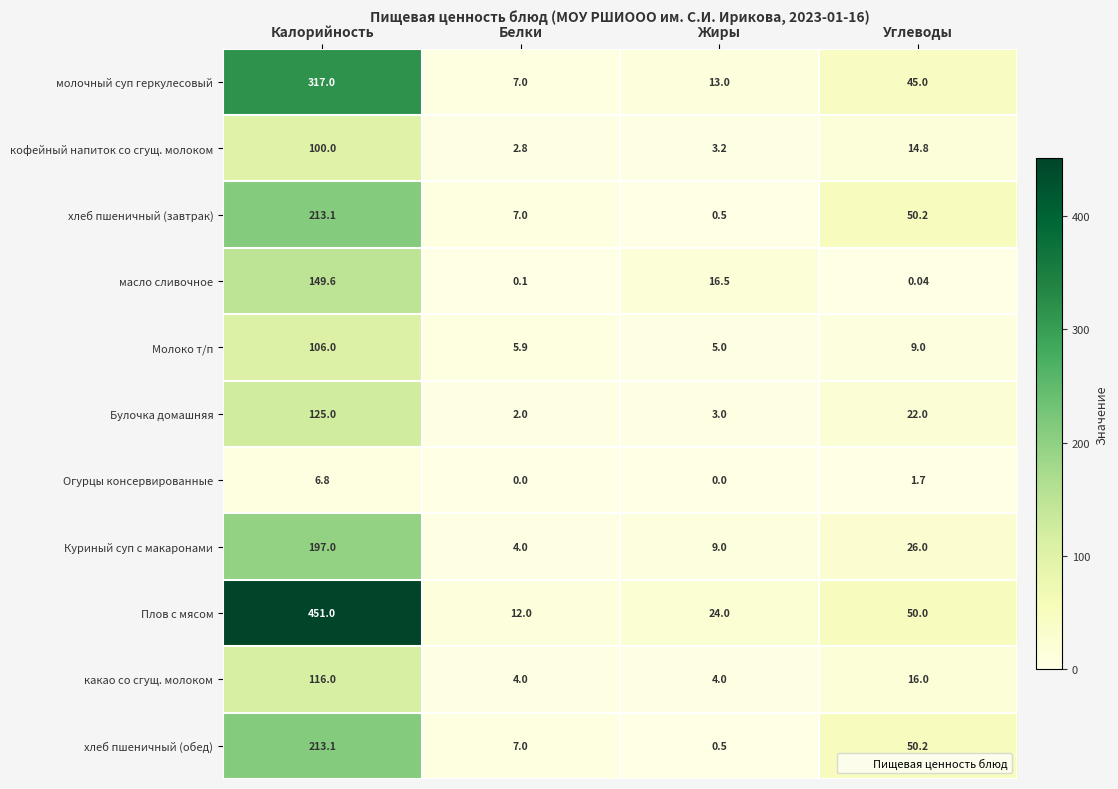

Which series has the largest total across all categories?

Плов с мясом